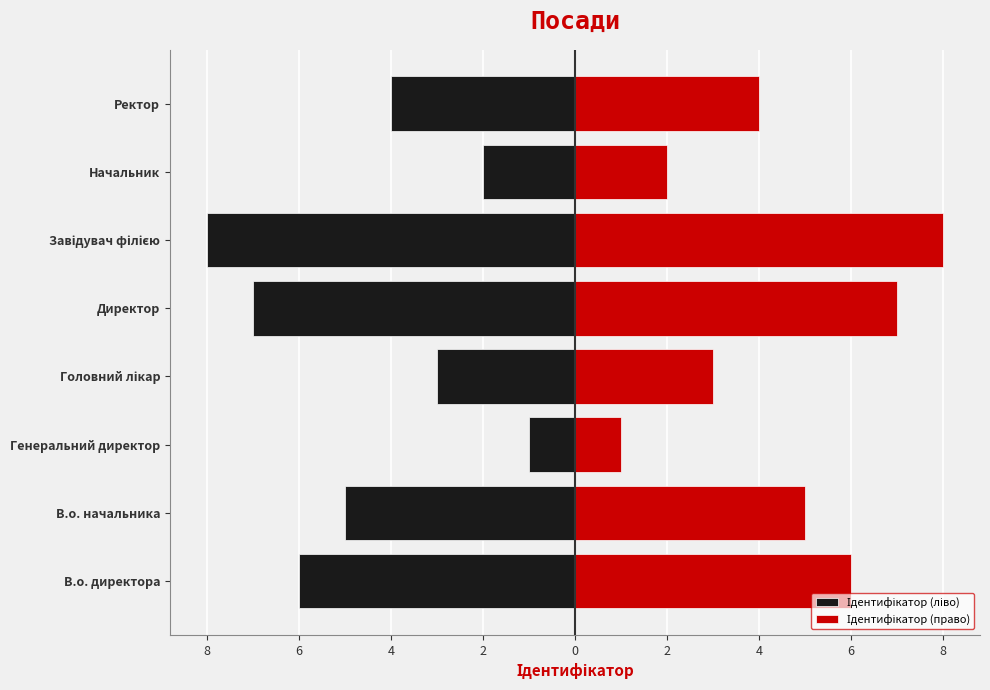

How many series are shown in this chart?

2